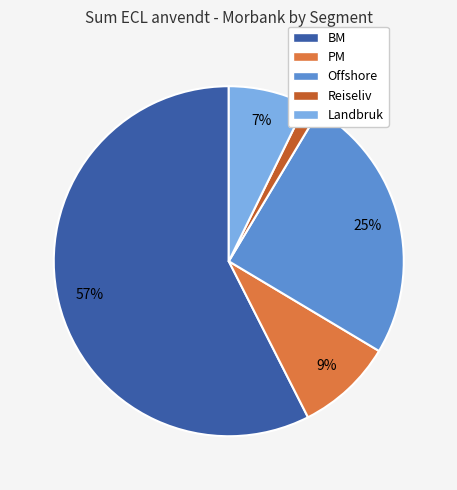

How many segments does this pie chart have?

5